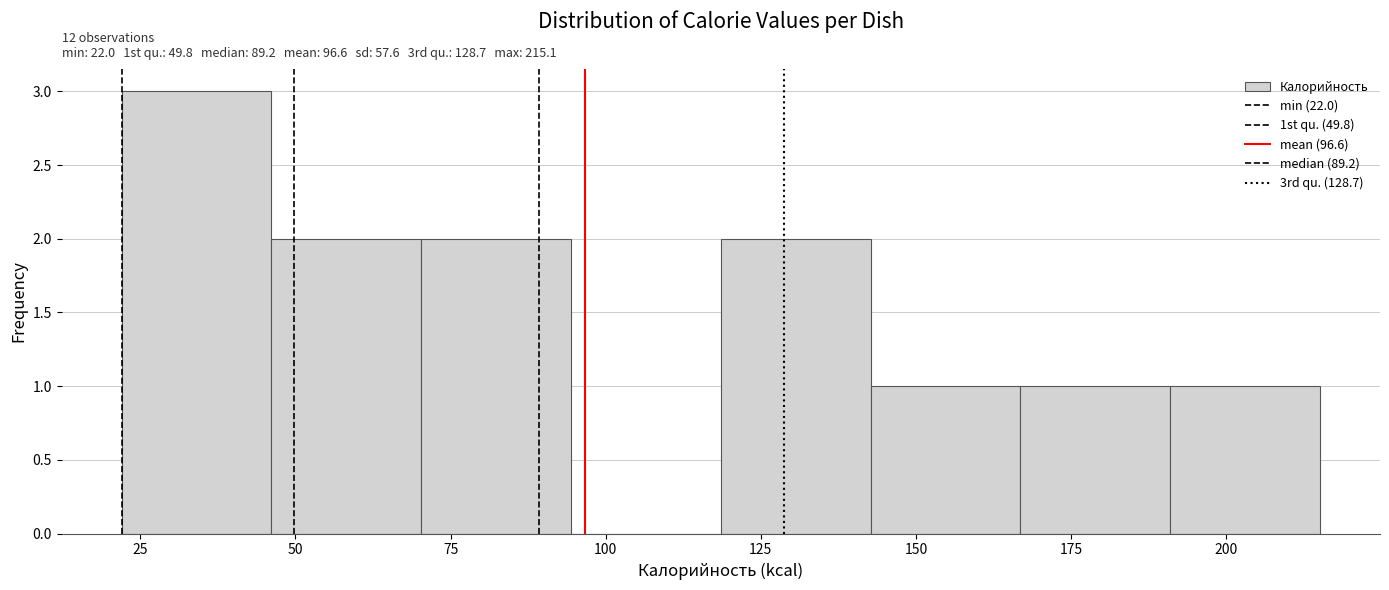

Over which range of the x-axis is the bar tallest?

20 to 45